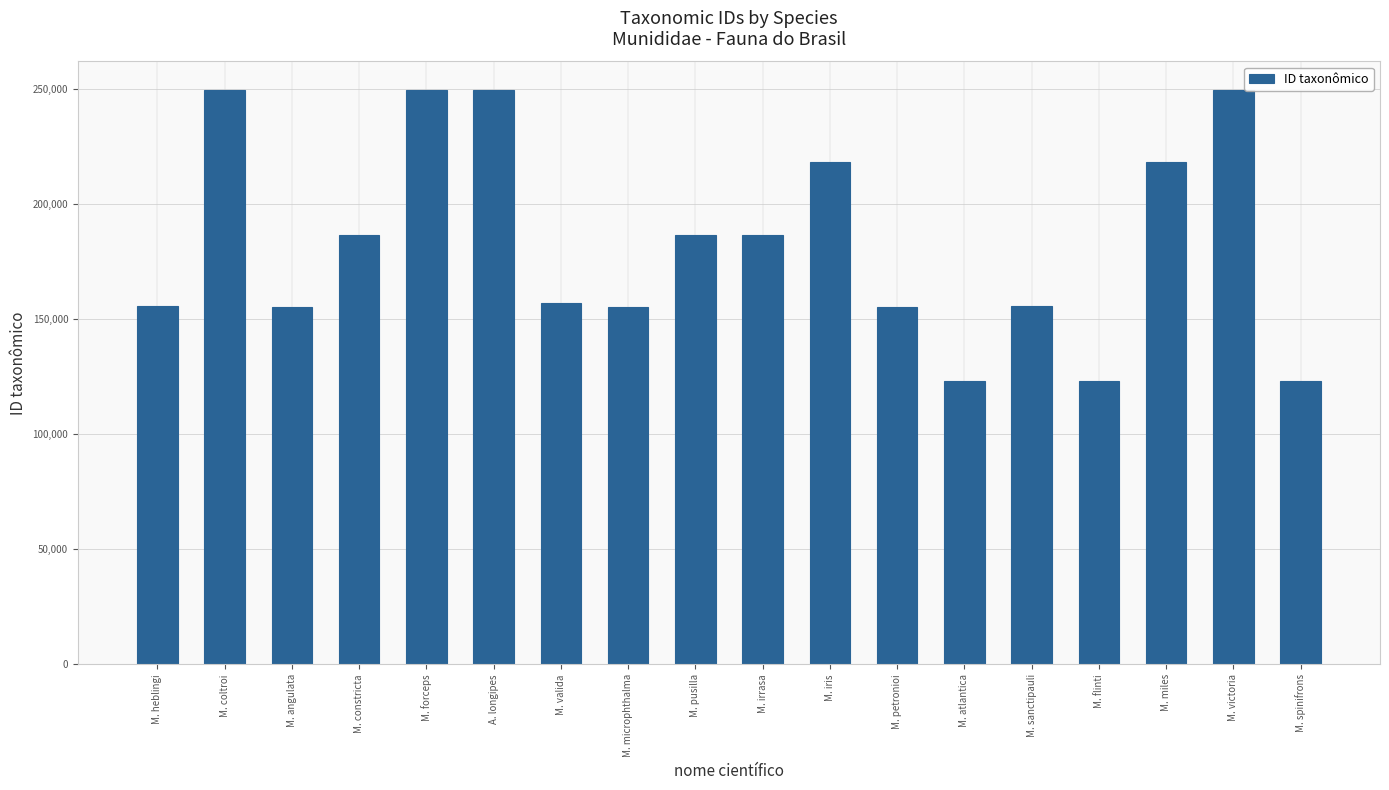

What is the minimum value shown in the chart?

123281